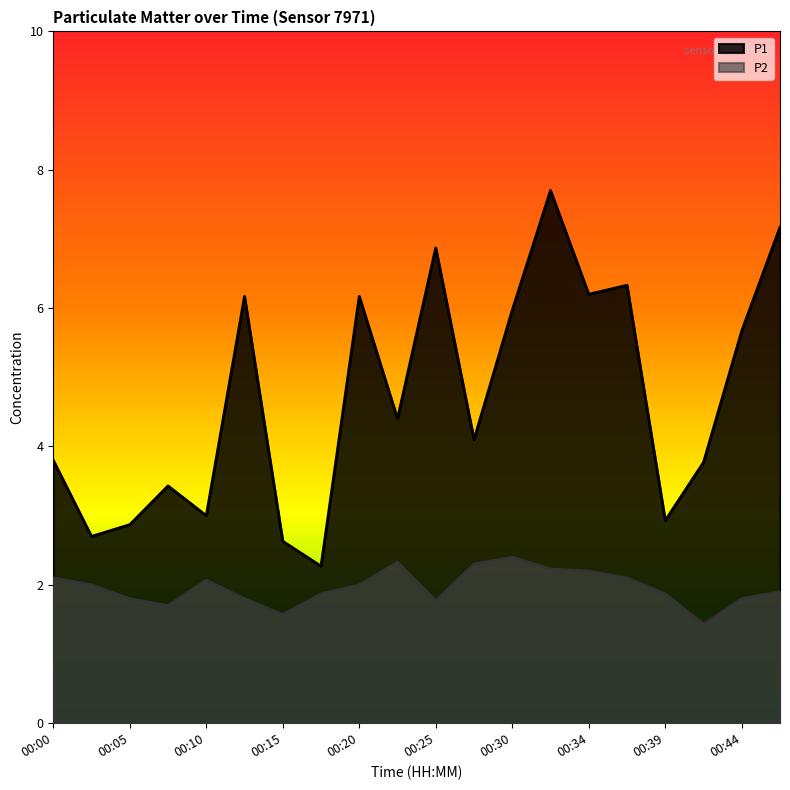

At how many categories does at least one series exceed 7?

2